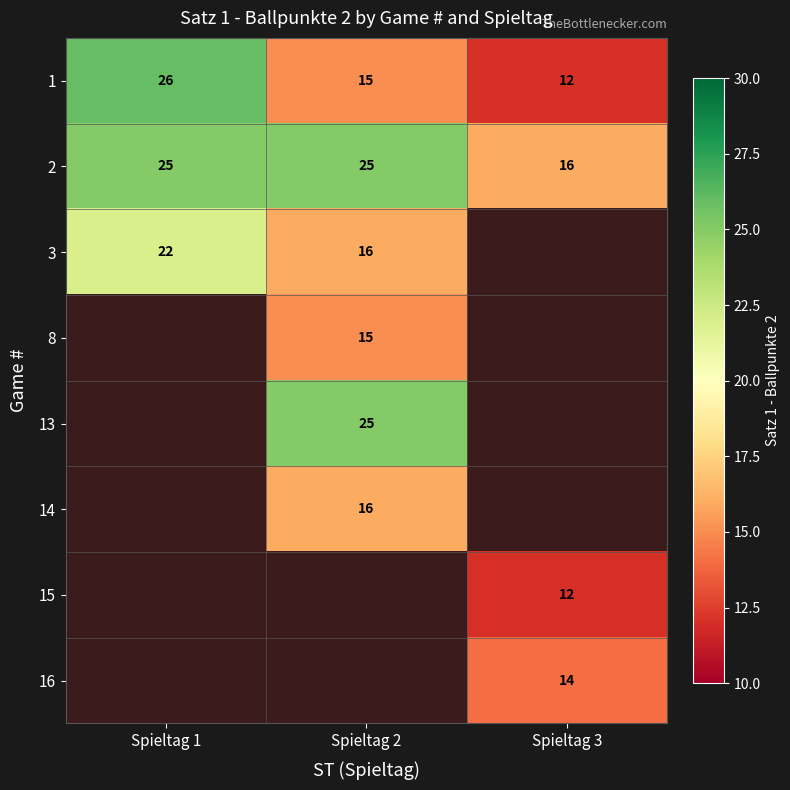

Which label corresponds to the largest value in the chart?

Spieltag 1